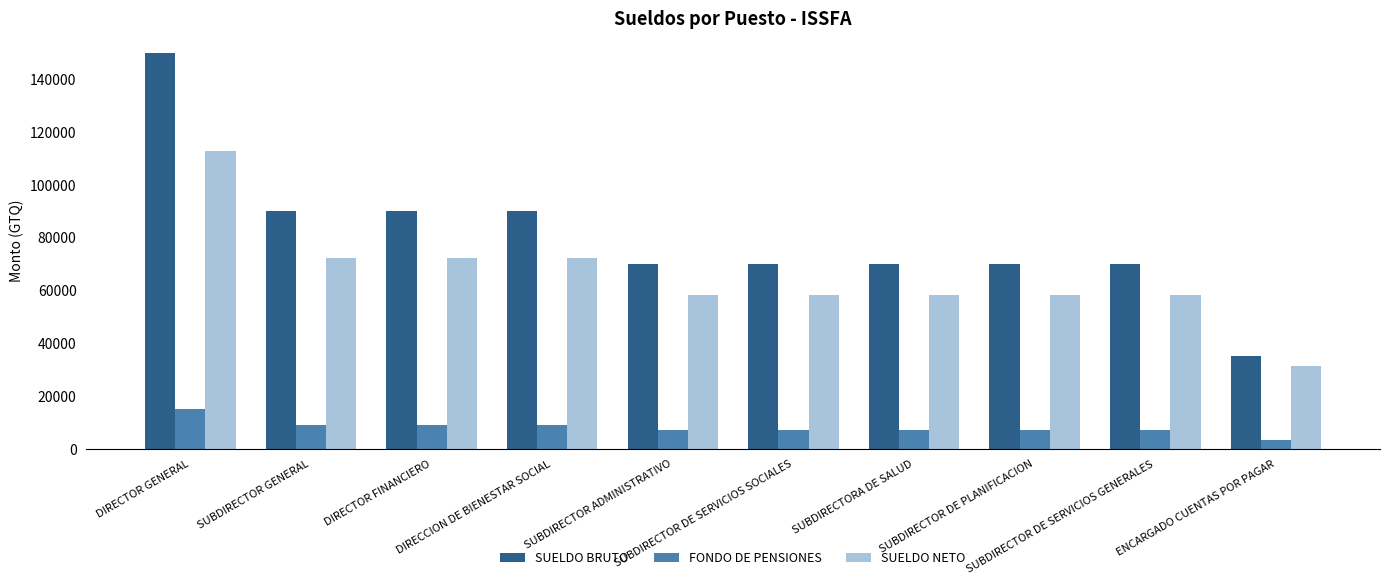

Reading left to right, list all the values displayed in this chart.

SUELDO BRUTO: DIRECTOR GENERAL=150000.0	SUBDIRECTOR GENERAL=90000.0	DIRECTOR FINANCIERO=90000.0	DIRECCION DE BIENESTAR SOCIAL=90000.0	SUBDIRECTOR ADMINISTRATIVO=70000.0	SUBDIRECTOR DE SERVICIOS SOCIALES=70000.0	SUBDIRECTORA DE SALUD=70000.0	SUBDIRECTOR DE PLANIFICACION=70000.0	SUBDIRECTOR DE SERVICIOS GENERALES=70000.0	ENCARGADO CUENTAS POR PAGAR=35000.0
FONDO DE PENSIONES: DIRECTOR GENERAL=15000.0	SUBDIRECTOR GENERAL=9000.0	DIRECTOR FINANCIERO=9000.0	DIRECCION DE BIENESTAR SOCIAL=9000.0	SUBDIRECTOR ADMINISTRATIVO=7000.0	SUBDIRECTOR DE SERVICIOS SOCIALES=7000.0	SUBDIRECTORA DE SALUD=7000.0	SUBDIRECTOR DE PLANIFICACION=7000.0	SUBDIRECTOR DE SERVICIOS GENERALES=7000.0	ENCARGADO CUENTAS POR PAGAR=3500.0
SUELDO NETO: DIRECTOR GENERAL=112667.1	SUBDIRECTOR GENERAL=72167.1	DIRECTOR FINANCIERO=72167.1	DIRECCION DE BIENESTAR SOCIAL=72167.1	SUBDIRECTOR ADMINISTRATIVO=58204.2	SUBDIRECTOR DE SERVICIOS SOCIALES=58204.2	SUBDIRECTORA DE SALUD=58204.2	SUBDIRECTOR DE PLANIFICACION=58204.2	SUBDIRECTOR DE SERVICIOS GENERALES=58204.2	ENCARGADO CUENTAS POR PAGAR=31500.0